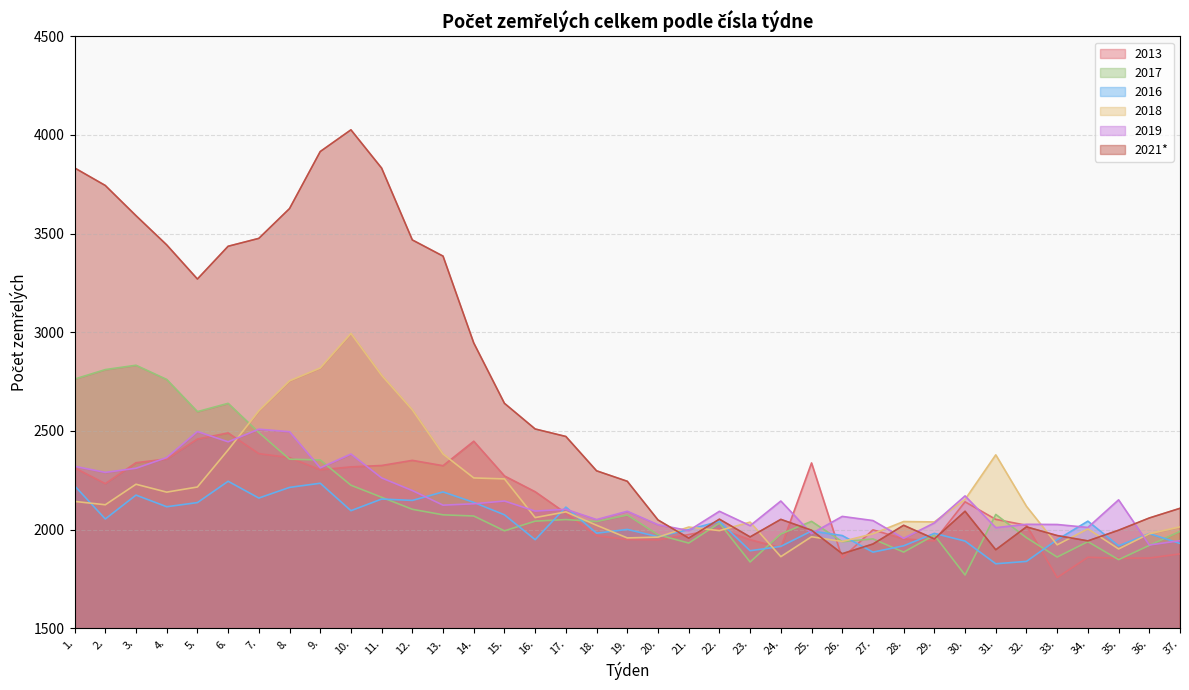

Reading right to left, list all the values displayed in this chart.

2013: 37.=1877	36.=1856	35.=1855	34.=1860	33.=1757	32.=2022	31.=2052	30.=2141	29.=1943	28.=1953	27.=1999	26.=1856	25.=2338	24.=1908	23.=1949	22.=2005	21.=1975	20.=1948	19.=1950	18.=1969	17.=2083	16.=2192	15.=2272	14.=2448	13.=2324	12.=2351	11.=2325	10.=2318	9.=2303	8.=2365	7.=2385	6.=2490	5.=2459	4.=2358	3.=2339	2.=2233	1.=2313
2017: 37.=1991	36.=1920	35.=1848	34.=1939	33.=1861	32.=1959	31.=2077	30.=1770	29.=1972	28.=1886	27.=1953	26.=1939	25.=2042	24.=1978	23.=1836	22.=2033	21.=1932	20.=1974	19.=2074	18.=2041	17.=2051	16.=2043	15.=1994	14.=2069	13.=2075	12.=2103	11.=2164	10.=2225	9.=2353	8.=2357	7.=2492	6.=2640	5.=2598	4.=2761	3.=2833	2.=2811	1.=2763
2016: 37.=1930	36.=1980	35.=1918	34.=2043	33.=1949	32.=1839	31.=1827	30.=1942	29.=1981	28.=1918	27.=1886	26.=1970	25.=1993	24.=1915	23.=1893	22.=2042	21.=2000	20.=1964	19.=2001	18.=1982	17.=2114	16.=1949	15.=2075	14.=2138	13.=2191	12.=2148	11.=2155	10.=2096	9.=2235	8.=2214	7.=2160	6.=2245	5.=2137	4.=2116	3.=2175	2.=2054	1.=2222
2018: 37.=2014	36.=1979	35.=1902	34.=2004	33.=1923	32.=2118	31.=2379	30.=2153	29.=2039	28.=2041	27.=1979	26.=1940	25.=1964	24.=1863	23.=2038	22.=1995	21.=2013	20.=1962	19.=1958	18.=2022	17.=2090	16.=2061	15.=2257	14.=2262	13.=2383	12.=2607	11.=2782	10.=2994	9.=2819	8.=2754	7.=2602	6.=2404	5.=2216	4.=2190	3.=2230	2.=2126	1.=2143
2019: 37.=1944	36.=1922	35.=2151	34.=2011	33.=2026	32.=2027	31.=2010	30.=2171	29.=2034	28.=1956	27.=2046	26.=2067	25.=1980	24.=2145	23.=2020	22.=2093	21.=1995	20.=2025	19.=2093	18.=2051	17.=2103	16.=2094	15.=2145	14.=2131	13.=2124	12.=2198	11.=2262	10.=2383	9.=2313	8.=2496	7.=2509	6.=2445	5.=2497	4.=2365	3.=2311	2.=2290	1.=2321
2021*: 37.=2108	36.=2059	35.=1997	34.=1943	33.=1970	32.=2014	31.=1898	30.=2093	29.=1953	28.=2022	27.=1927	26.=1878	25.=1997	24.=2052	23.=1963	22.=2053	21.=1957	20.=2049	19.=2245	18.=2298	17.=2472	16.=2510	15.=2640	14.=2946	13.=3386	12.=3468	11.=3832	10.=4026	9.=3916	8.=3627	7.=3476	6.=3436	5.=3270	4.=3443	3.=3591	2.=3744	1.=3833